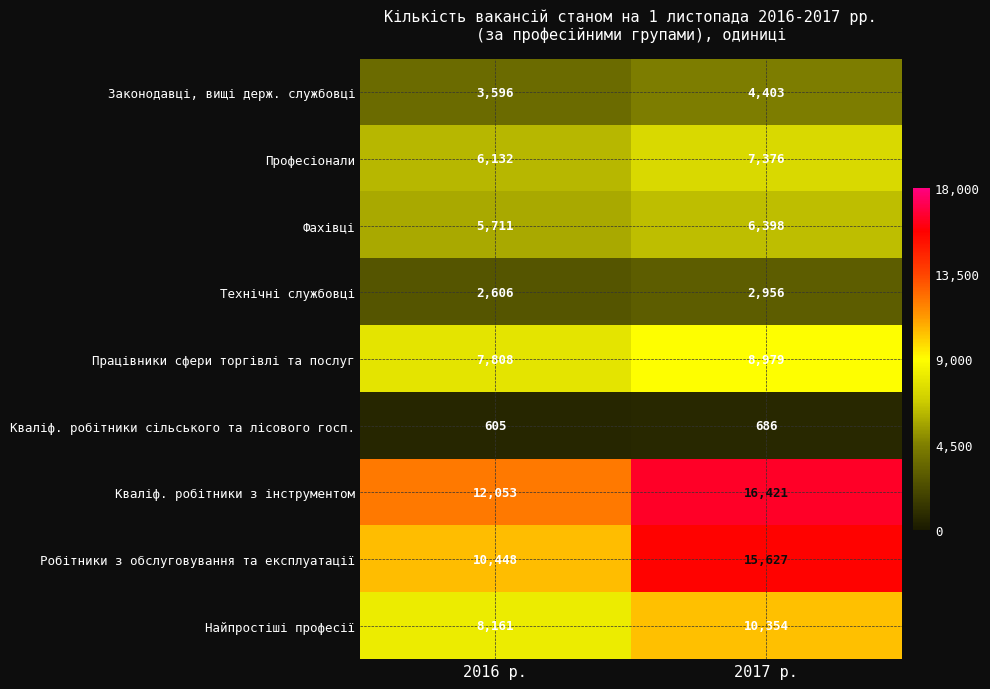

Which category has the highest value across all series?

2017 р.